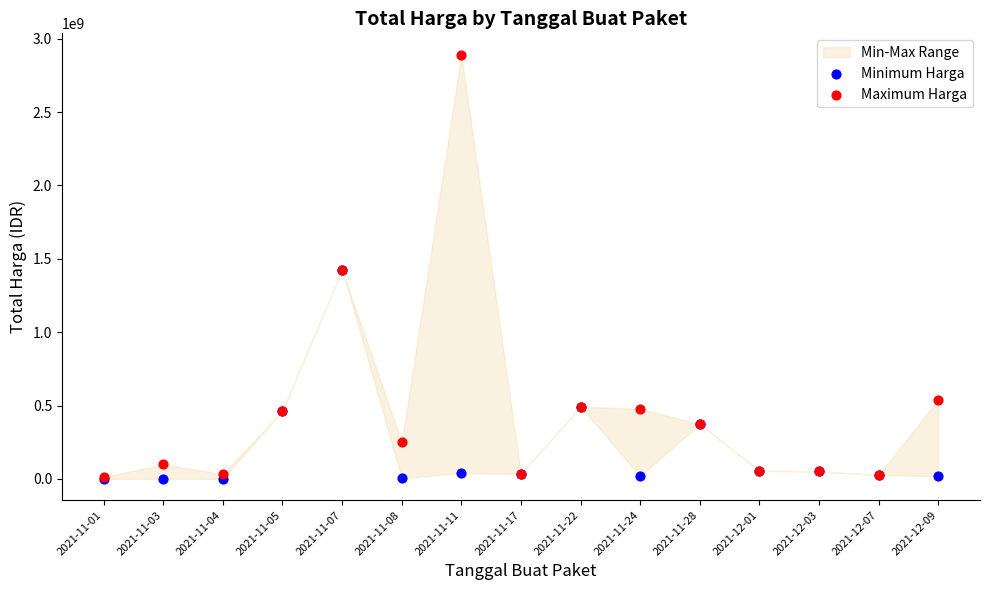

In the Minimum Harga series, what Y value is closest to 712972950?

493000000